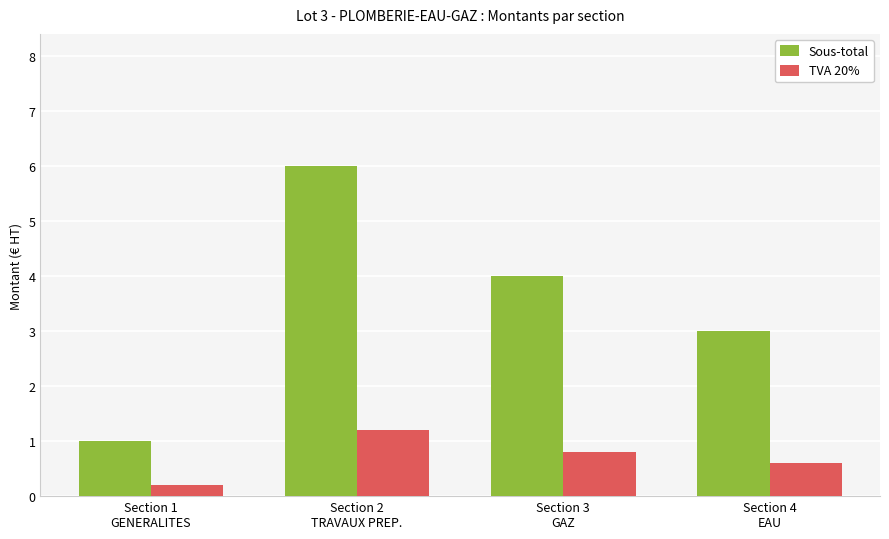

At which category does the chart reach its peak across all series?

Section 2
TRAVAUX PREP.